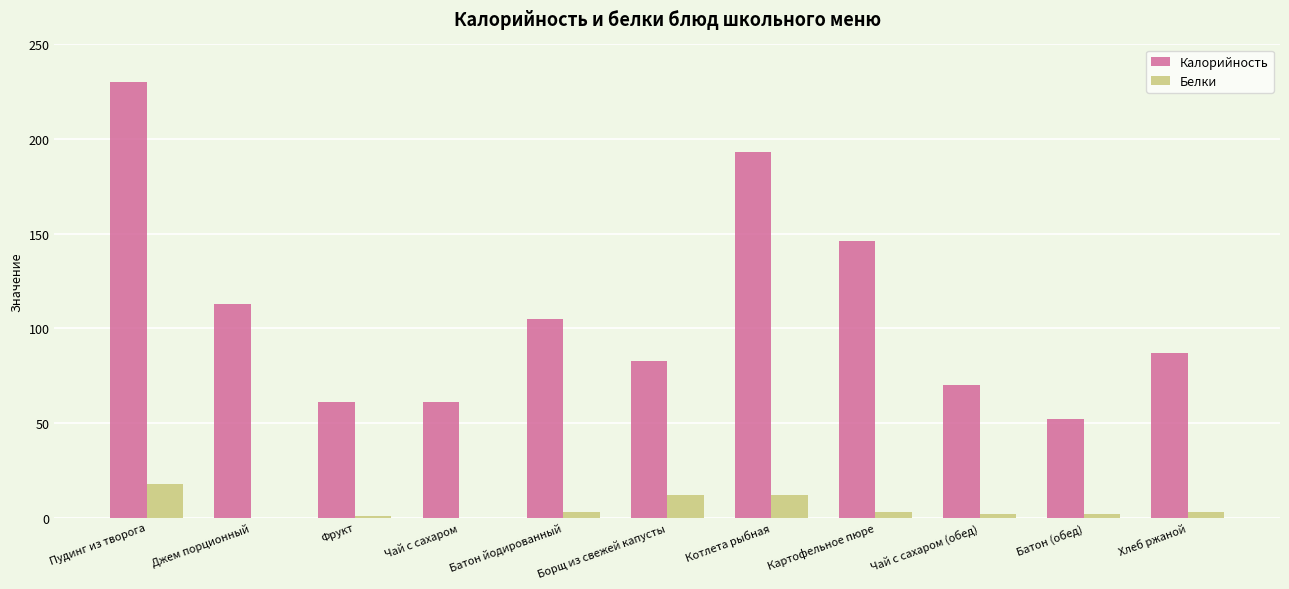

At which label does Калорийность reach its peak?

Пудинг из творога